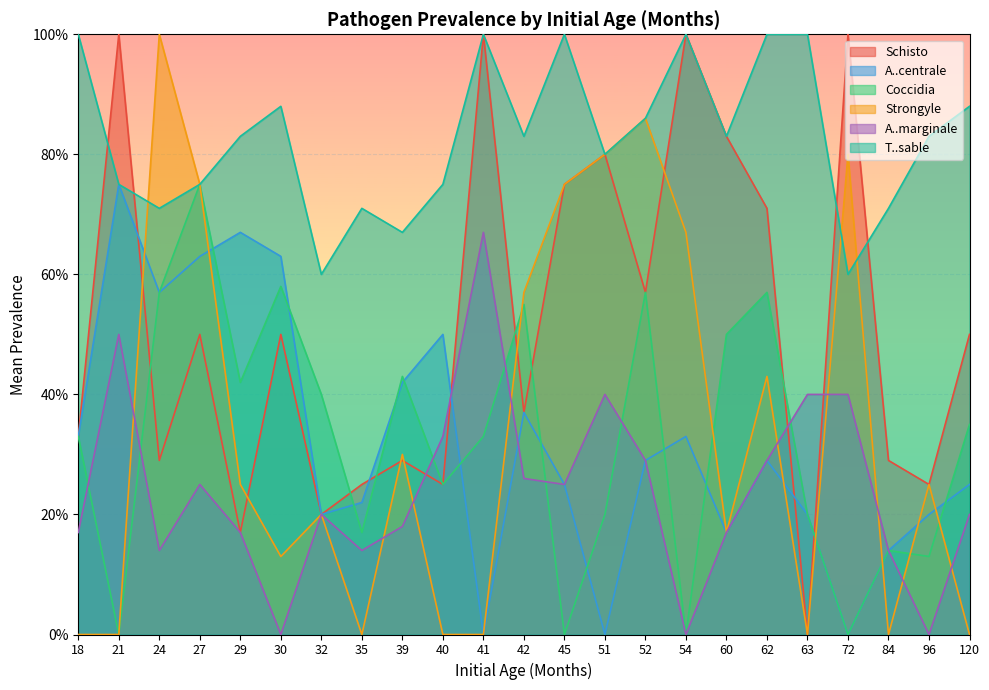

What is the spread (max minus min) of values at 84?

0.7